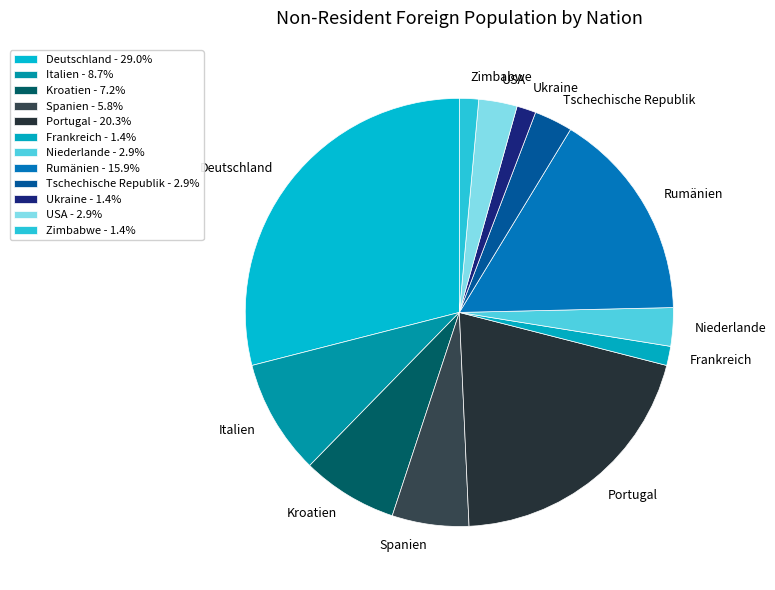

Count the number of slices in the pie.

12